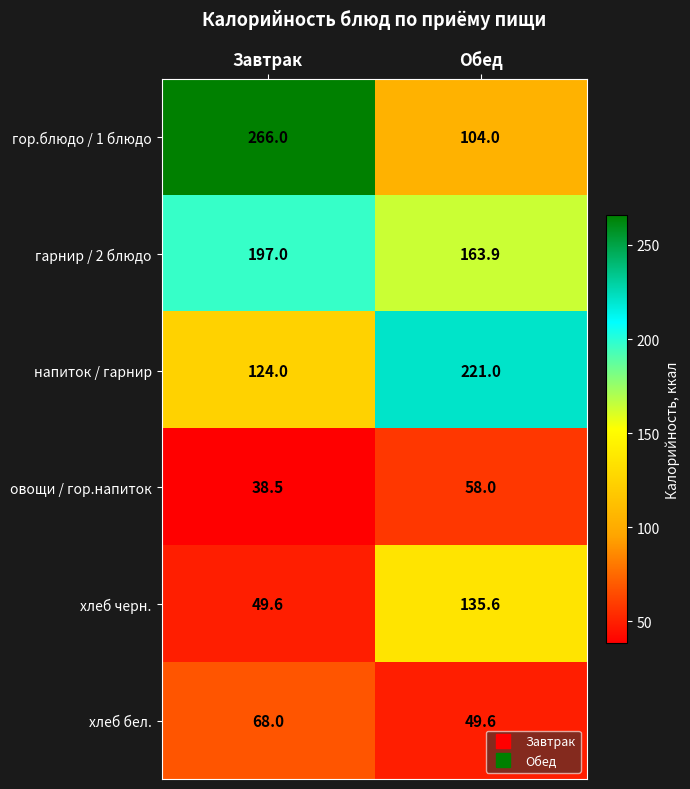

What is the spread (max minus min) of values at Обед?

171.4